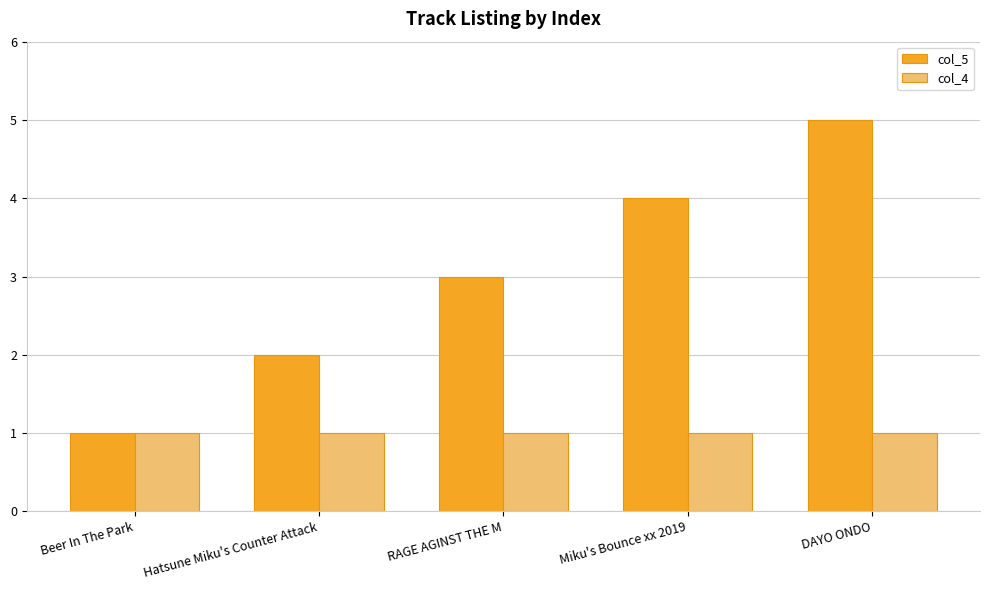

Which series changed the most between Beer In The Park and DAYO ONDO?

col_5